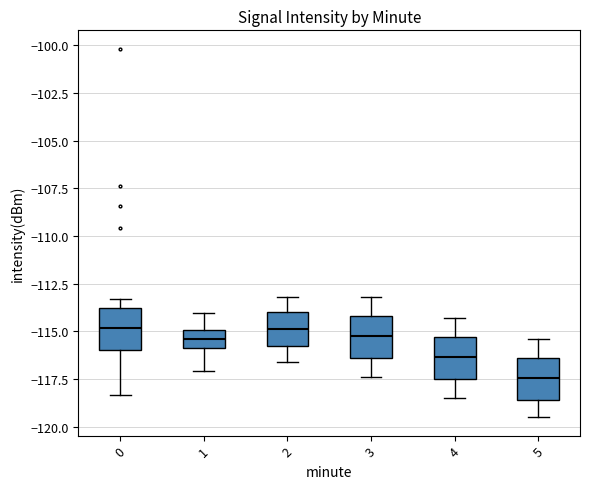

Where is the lower edge of the box at x = 3 on the y-axis? The values are not printed on the chart, so give them approximately, as read against the axis.

-116.5